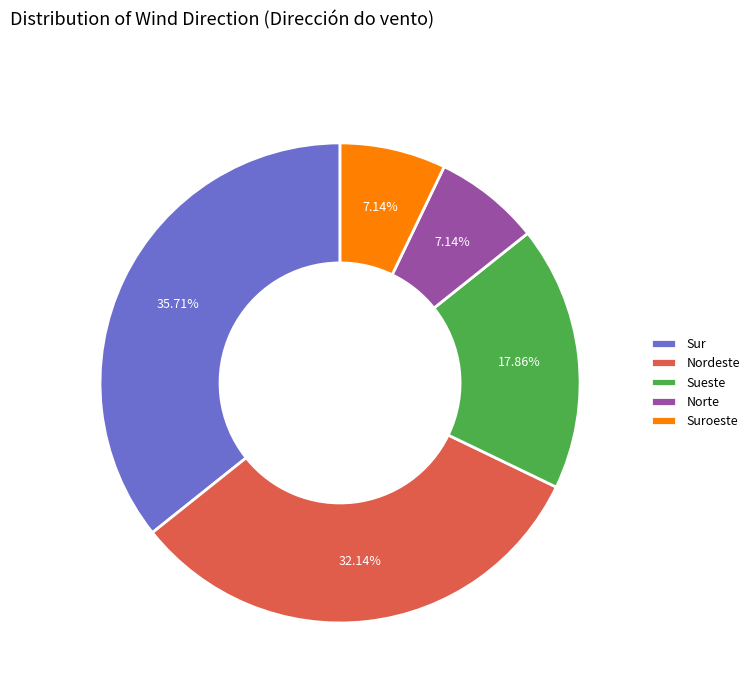

Which category has the biggest portion of the pie?

Sur